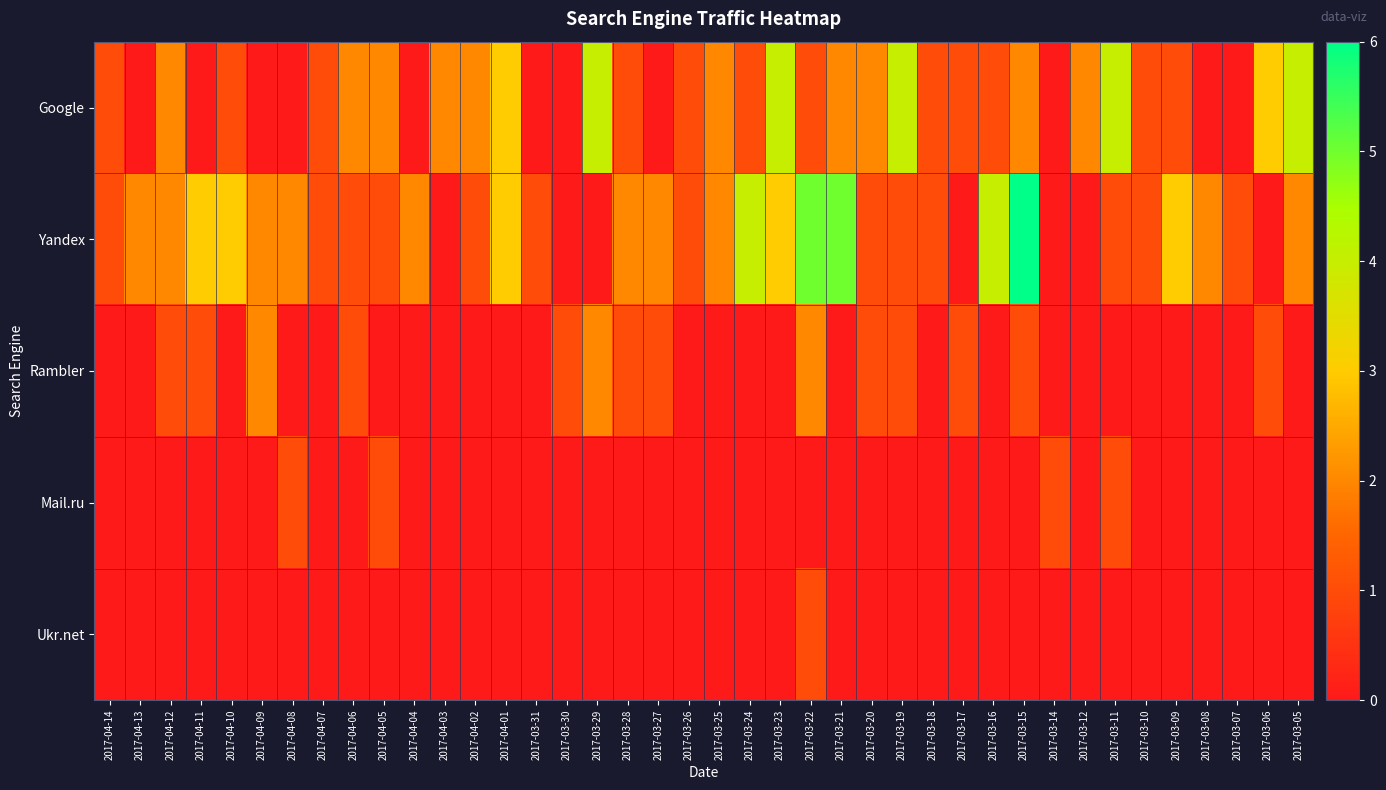

What is the total value across all series at 2017-04-04?

2